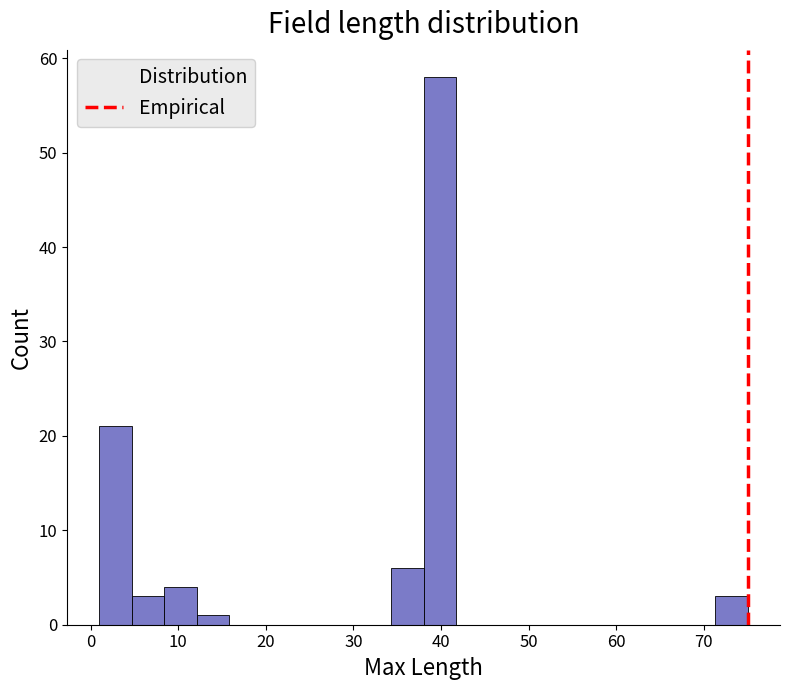

Read against the x-axis, roughly where is the centre of the tallest bar?

40